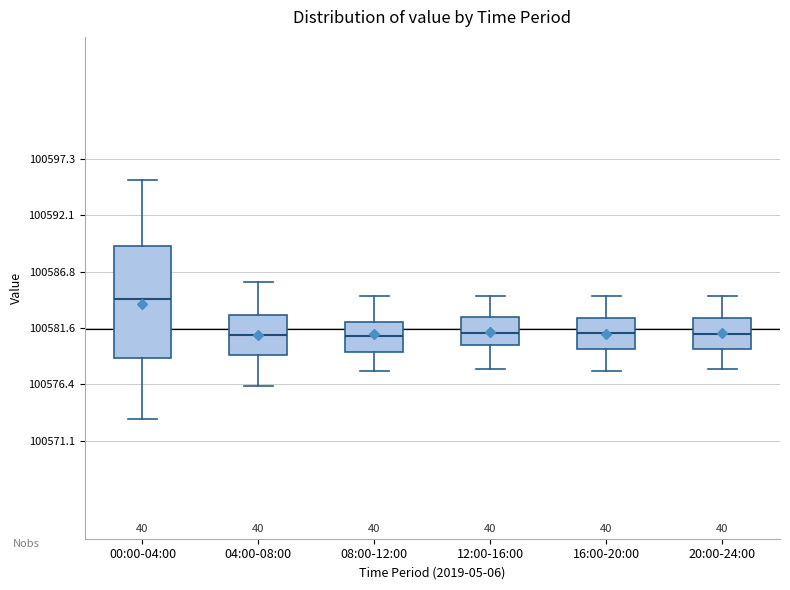

Reading left to right, read every box against the y-axis: the position of its median line, the range the box covers, and the ends of its whiskers. The values are not printed on the chart, so give them approximately, as read against the axis.

00:00-04:00: median 100584, box 100579 to 100589, whiskers 100573 to 100595
04:00-08:00: median 100581, box 100579 to 100583, whiskers 100576 to 100586
08:00-12:00: median 100581, box 100579 to 100582, whiskers 100578 to 100585
12:00-16:00: median 100581, box 100580 to 100583, whiskers 100578 to 100585
16:00-20:00: median 100581, box 100580 to 100583, whiskers 100578 to 100585
20:00-24:00: median 100581, box 100580 to 100583, whiskers 100578 to 100585